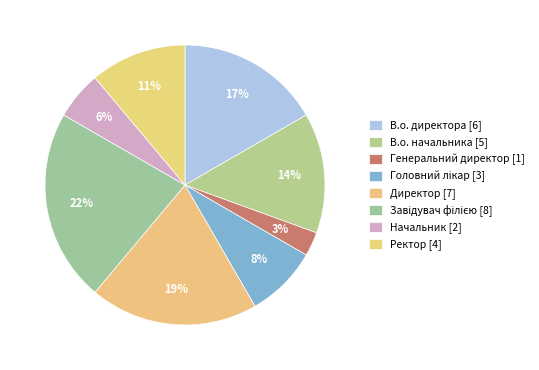

What percentage is the В.о. директора slice, to the nearest percent?

17%